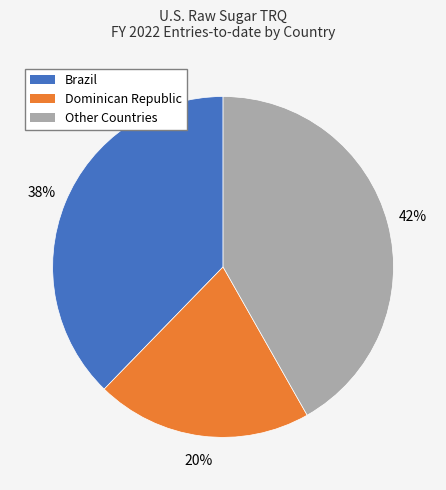

To the nearest percent, what is the average slice percentage?

33%